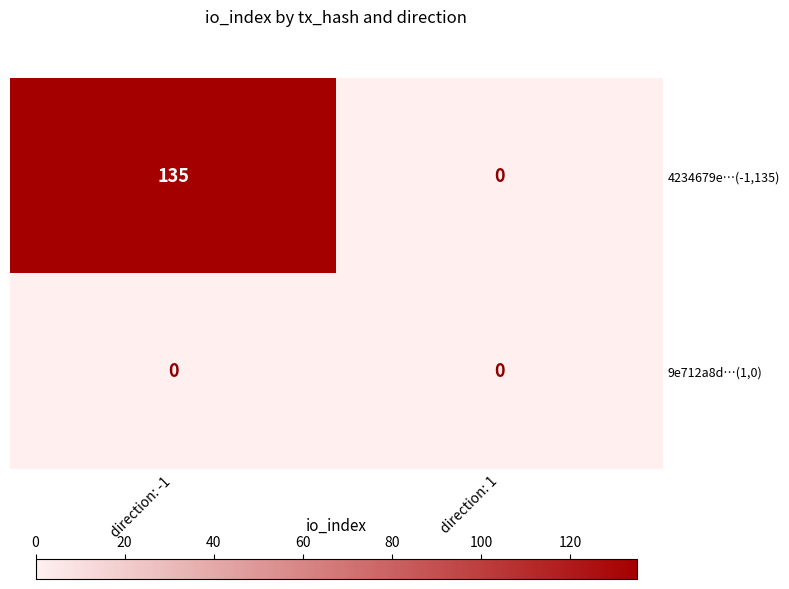

List the series in order of their overall mean, highest first.

4234679e…(-1,135), 9e712a8d…(1,0)